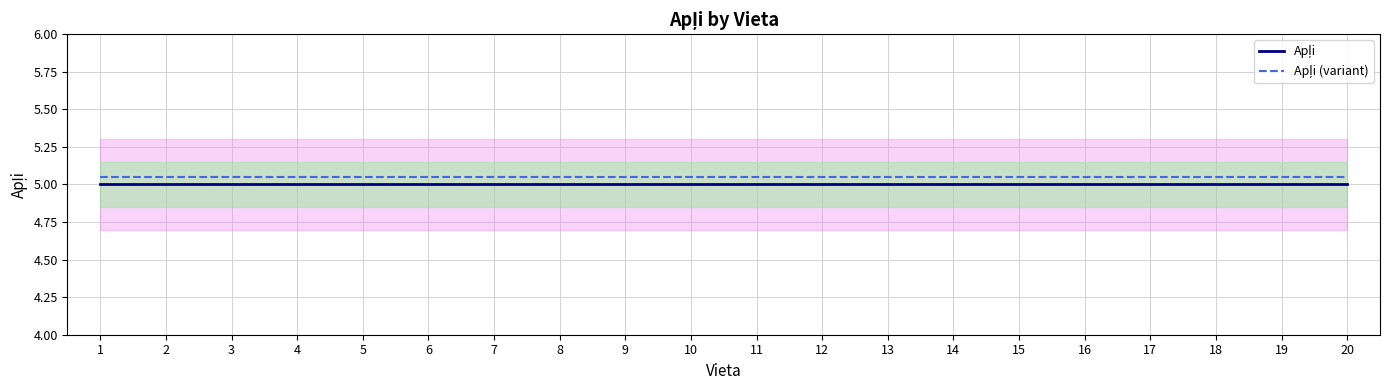

Reading left to right, transcribe all the data shown in this chart.

Apļi: 1=5.0	2=5.0	3=5.0	4=5.0	5=5.0	6=5.0	7=5.0	8=5.0	9=5.0	10=5.0	11=5.0	12=5.0	13=5.0	14=5.0	15=5.0	16=5.0	17=5.0	18=5.0	19=5.0	20=5.0
Apļi (variant): 1=5.0	2=5.0	3=5.0	4=5.0	5=5.0	6=5.0	7=5.0	8=5.0	9=5.0	10=5.0	11=5.0	12=5.0	13=5.0	14=5.0	15=5.0	16=5.0	17=5.0	18=5.0	19=5.0	20=5.0